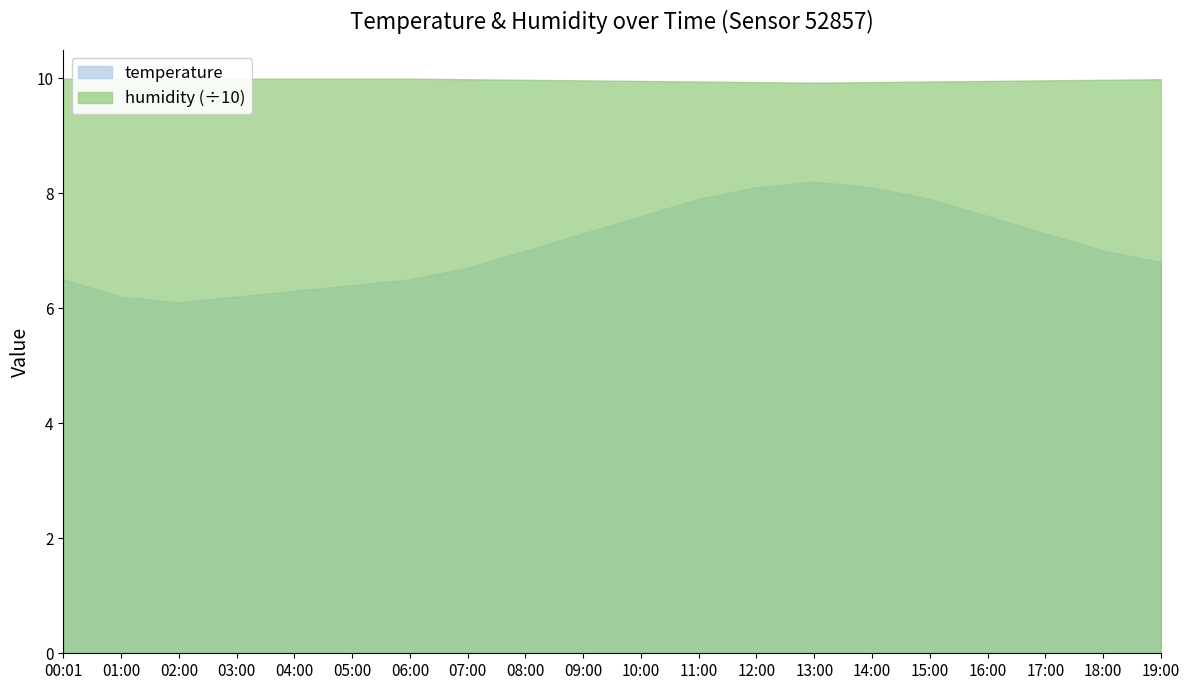

Reading right to left, extract all data points from this chart.

temperature: 19:00=6.8	18:00=7.0	17:00=7.3	16:00=7.6	15:00=7.9	14:00=8.1	13:00=8.2	12:00=8.1	11:00=7.9	10:00=7.6	09:00=7.3	08:00=7.0	07:00=6.7	06:00=6.5	05:00=6.4	04:00=6.3	03:00=6.2	02:00=6.1	01:00=6.2	00:01=6.5
humidity: 19:00=10.0	18:00=10.0	17:00=10.0	16:00=9.9	15:00=9.9	14:00=9.9	13:00=9.9	12:00=9.9	11:00=9.9	10:00=9.9	09:00=10.0	08:00=10.0	07:00=10.0	06:00=10.0	05:00=10.0	04:00=10.0	03:00=10.0	02:00=10.0	01:00=10.0	00:01=10.0